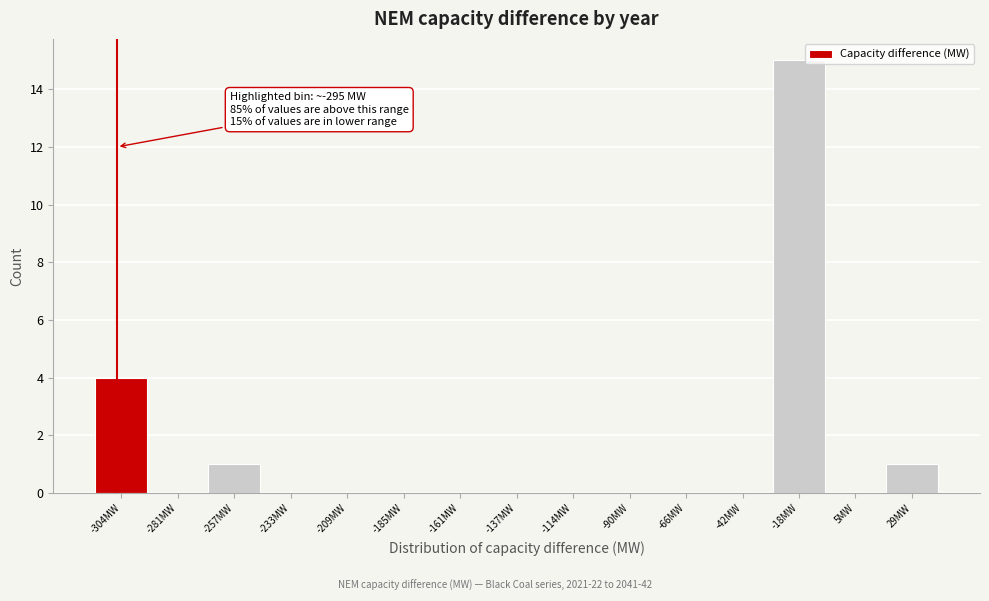

Reading left to right, transcribe all the data shown in this chart.

-304MW=4	-281MW=0	-257MW=1	-233MW=0	-209MW=0	-185MW=0	-161MW=0	-137MW=0	-114MW=0	-90MW=0	-66MW=0	-42MW=0	-18MW=15	5MW=0	29MW=1